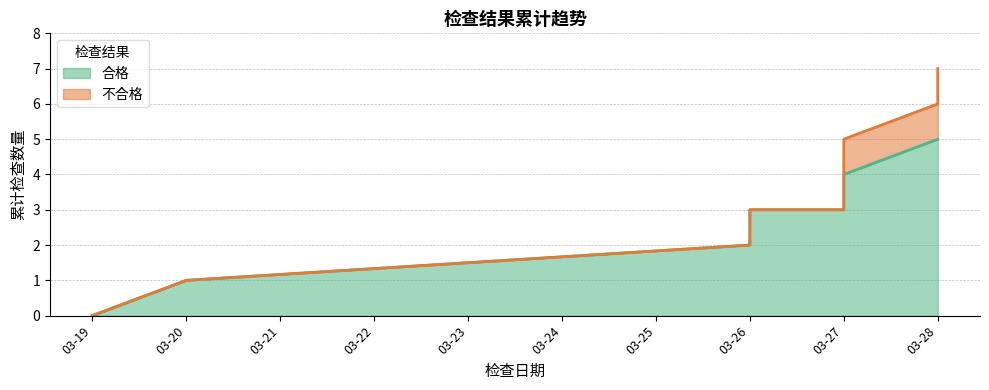

What is the sum of all values?

27